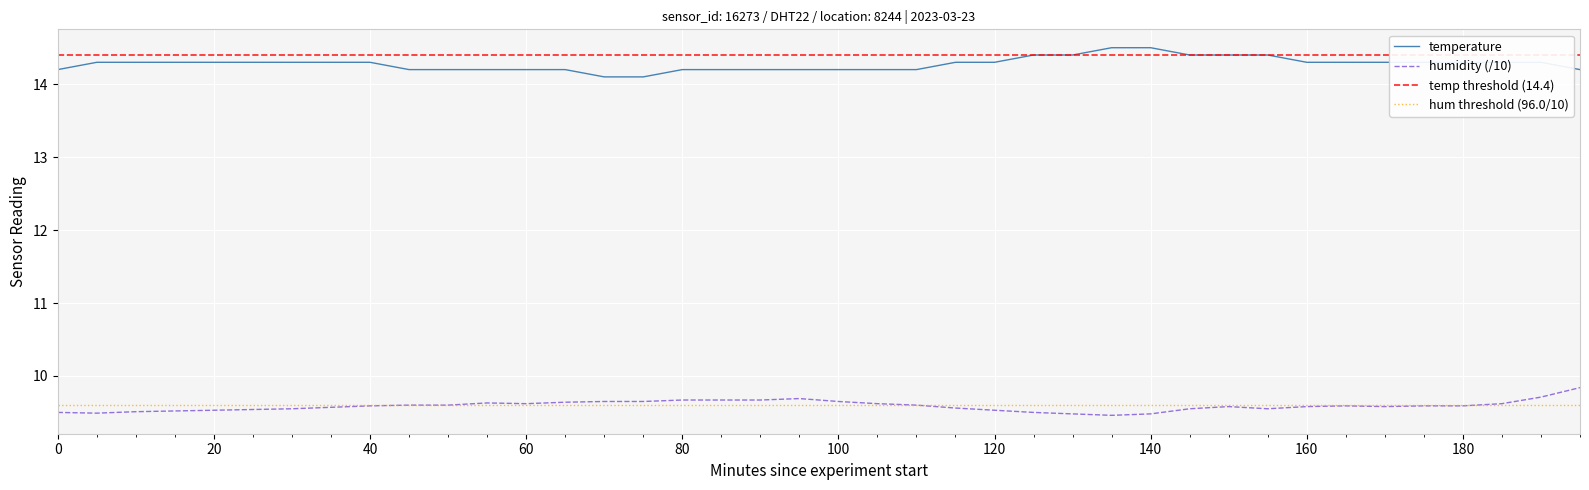

What is the minimum value for temperature?

14.1